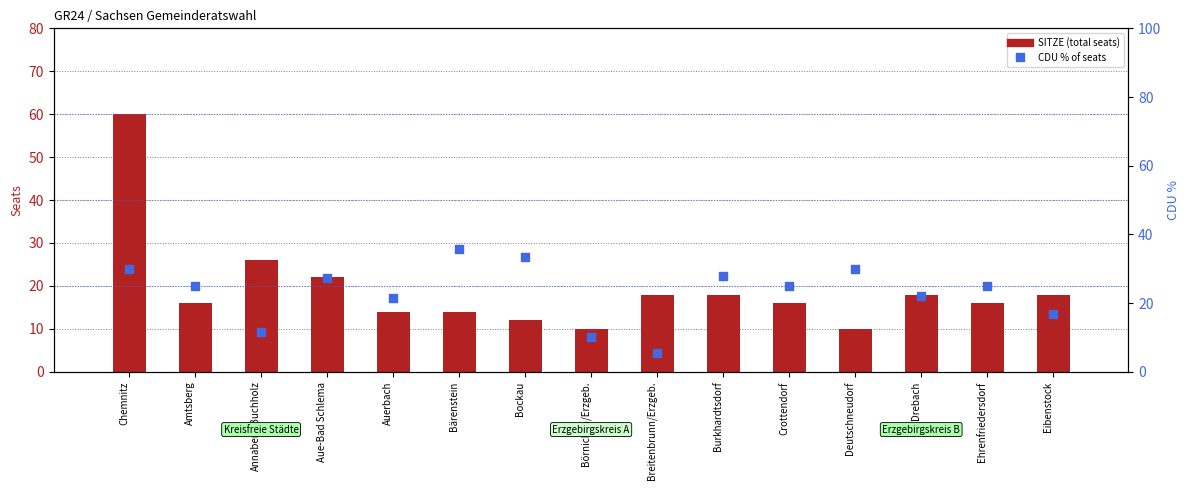

Which series has the widest spread of Y values?

SITZE (total seats)